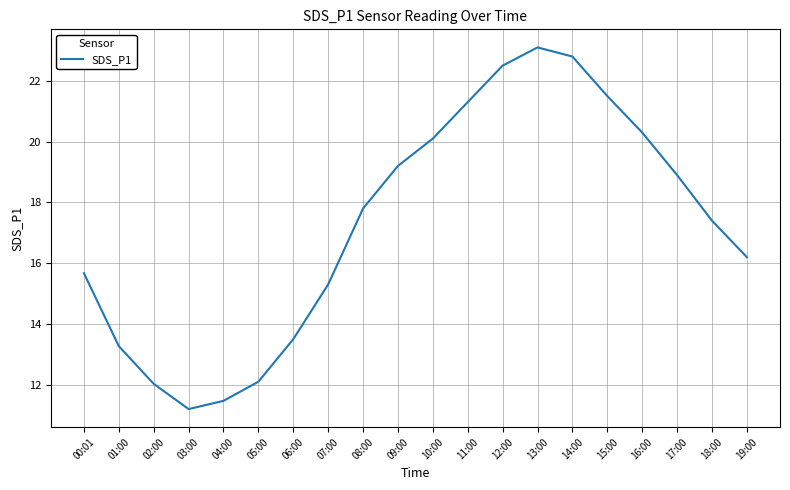

Between 09:00 and 12:00, which is larger?

12:00